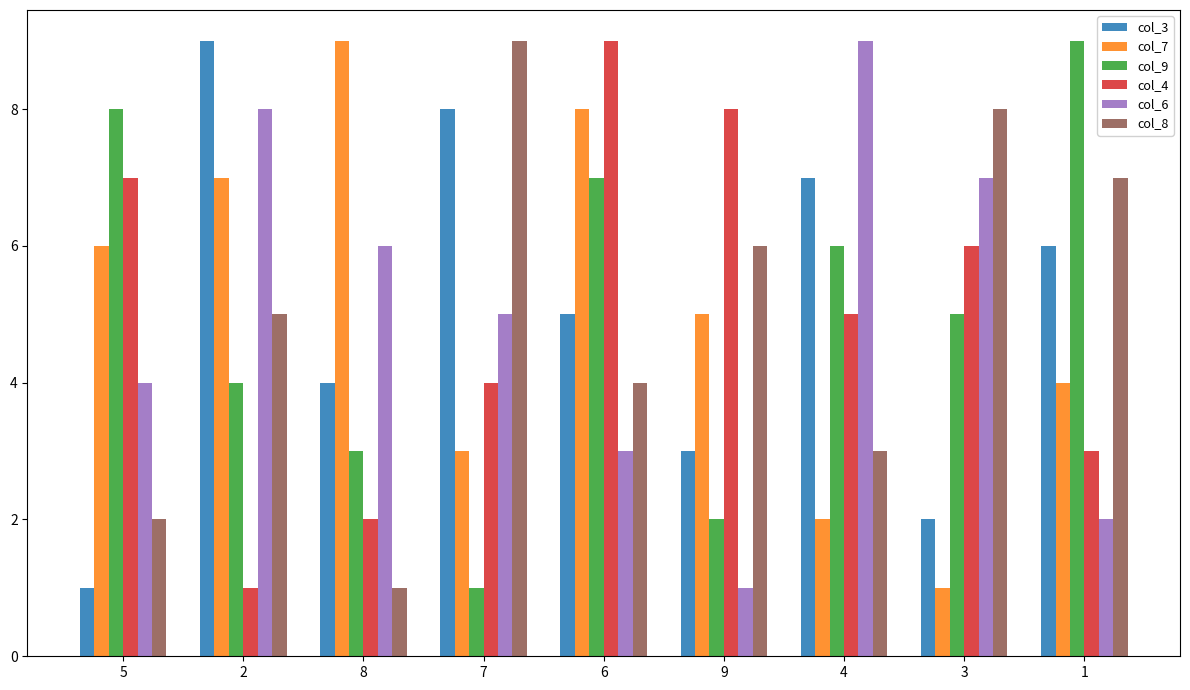

The value of col_7 at 9 is 2. True or false?

False